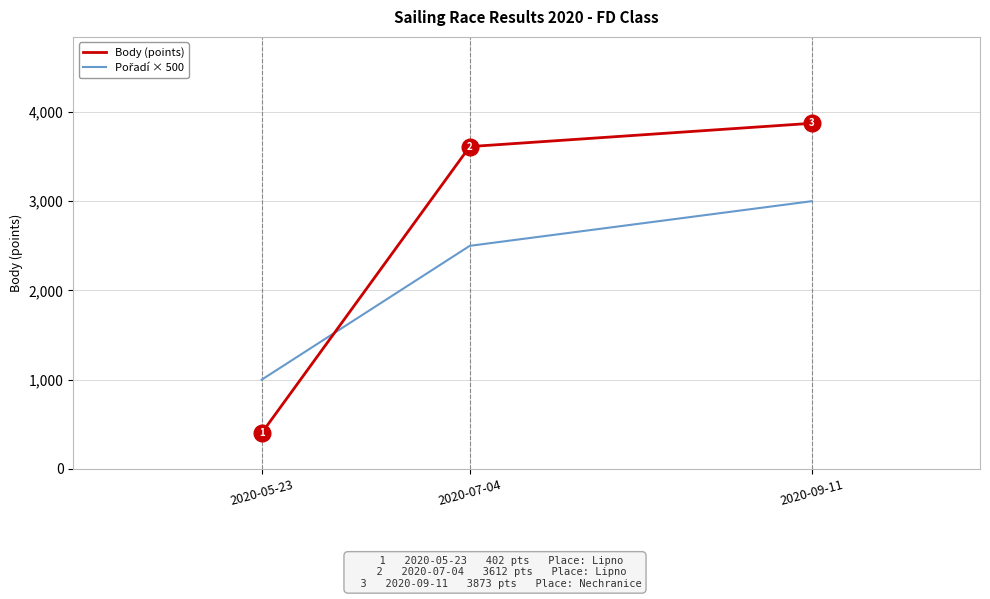

What is the greatest value displayed?

3873